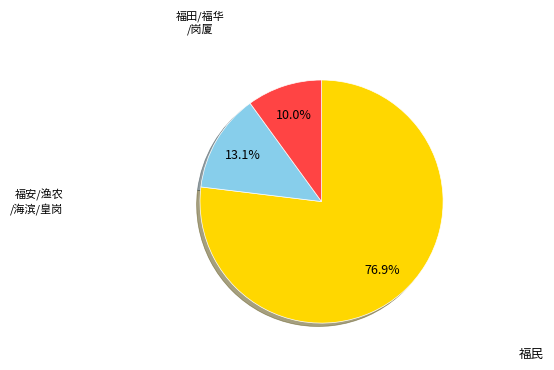

Is there a majority slice in this chart?

Yes